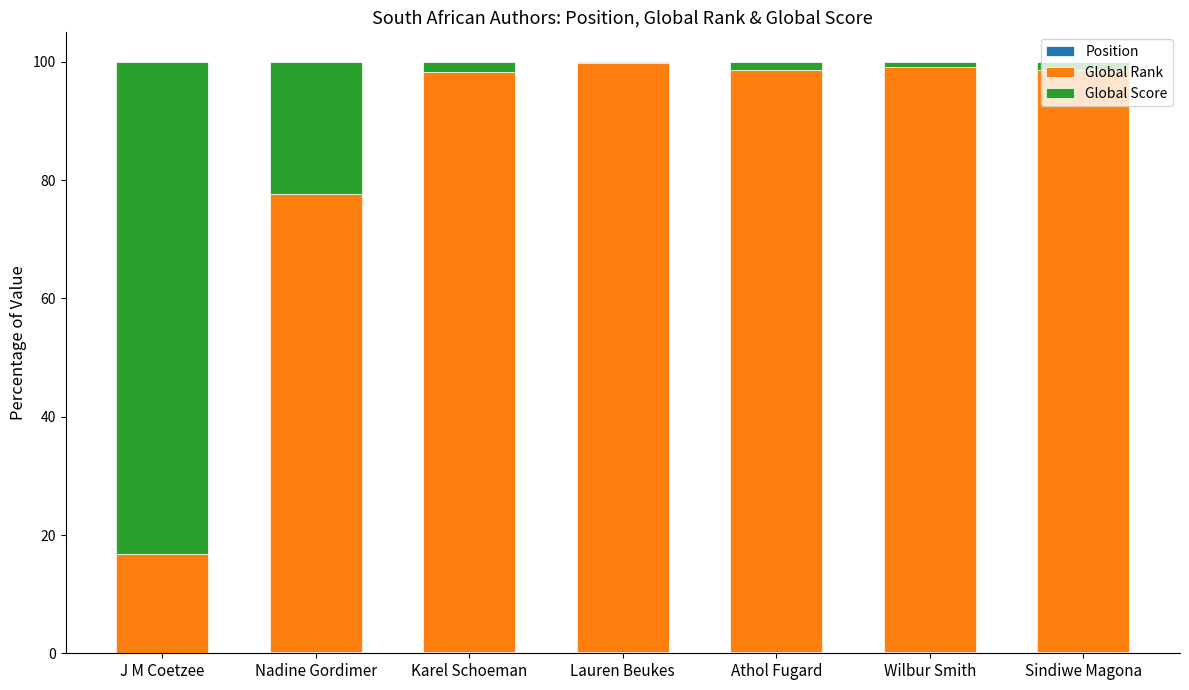

What is the label of the 1st bar from the right?

Sindiwe Magona